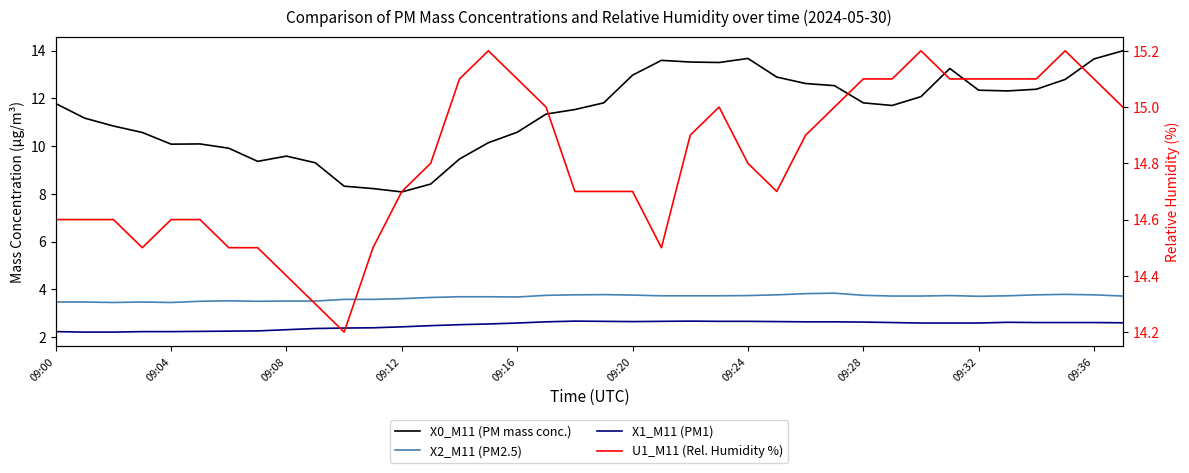

Which has a higher value, 09:00 or 09:24?

09:24